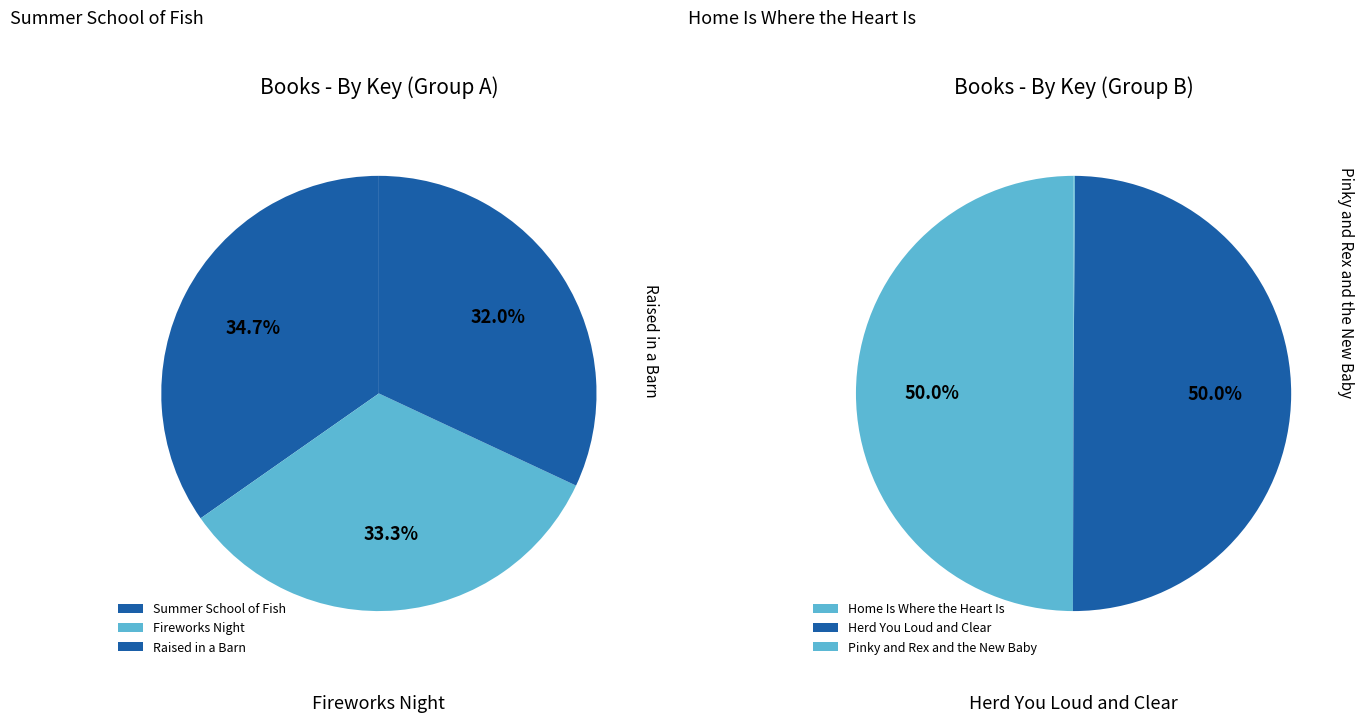

The Herd You Loud and Clear slice represents 27% of the pie. True or false?

False